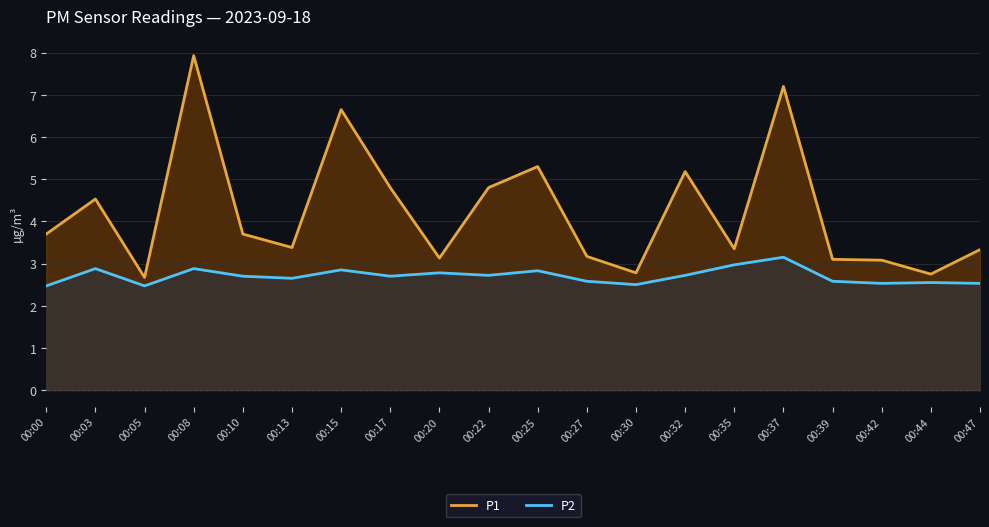

What is the sum of the P2 values at 00:08 and 00:47?

5.4